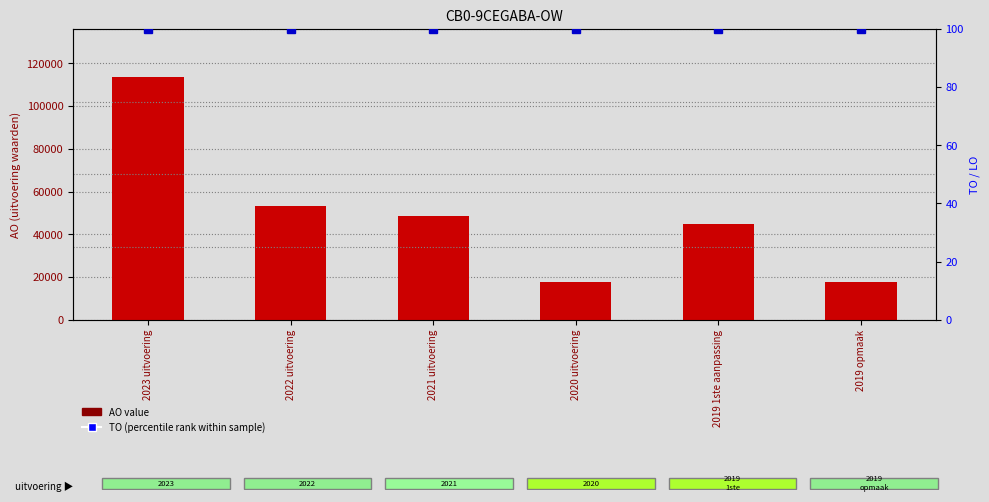

What is the spread (max minus min) of values at 2020 uitvoering?

17465